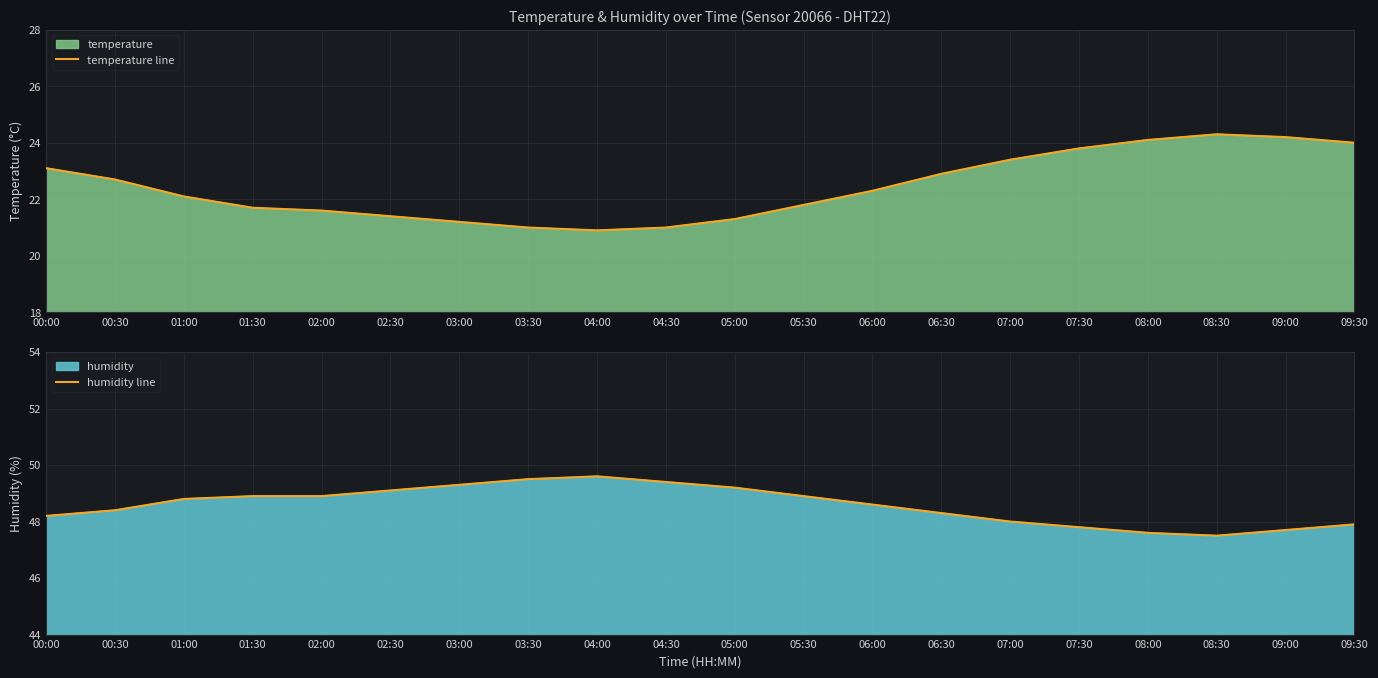

True or false: humidity line and temperature line intersect in this chart.

False